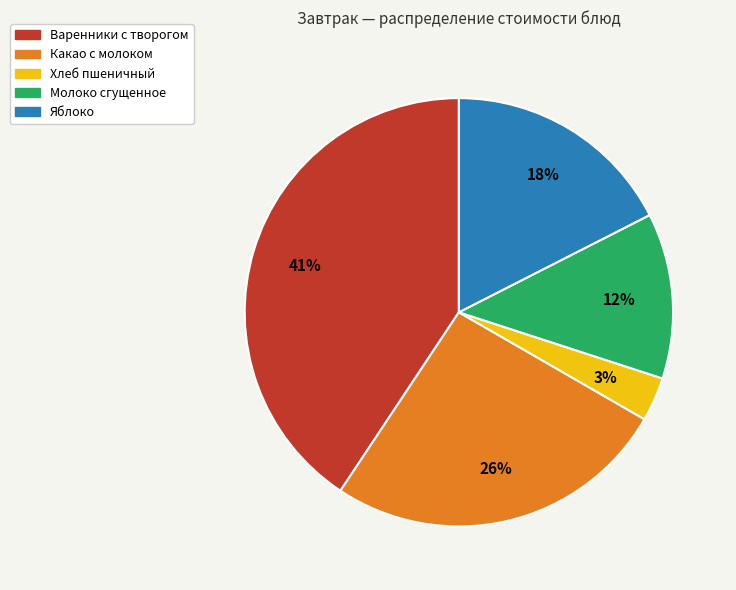

The Молоко сгущенное slice represents 20% of the pie. True or false?

False